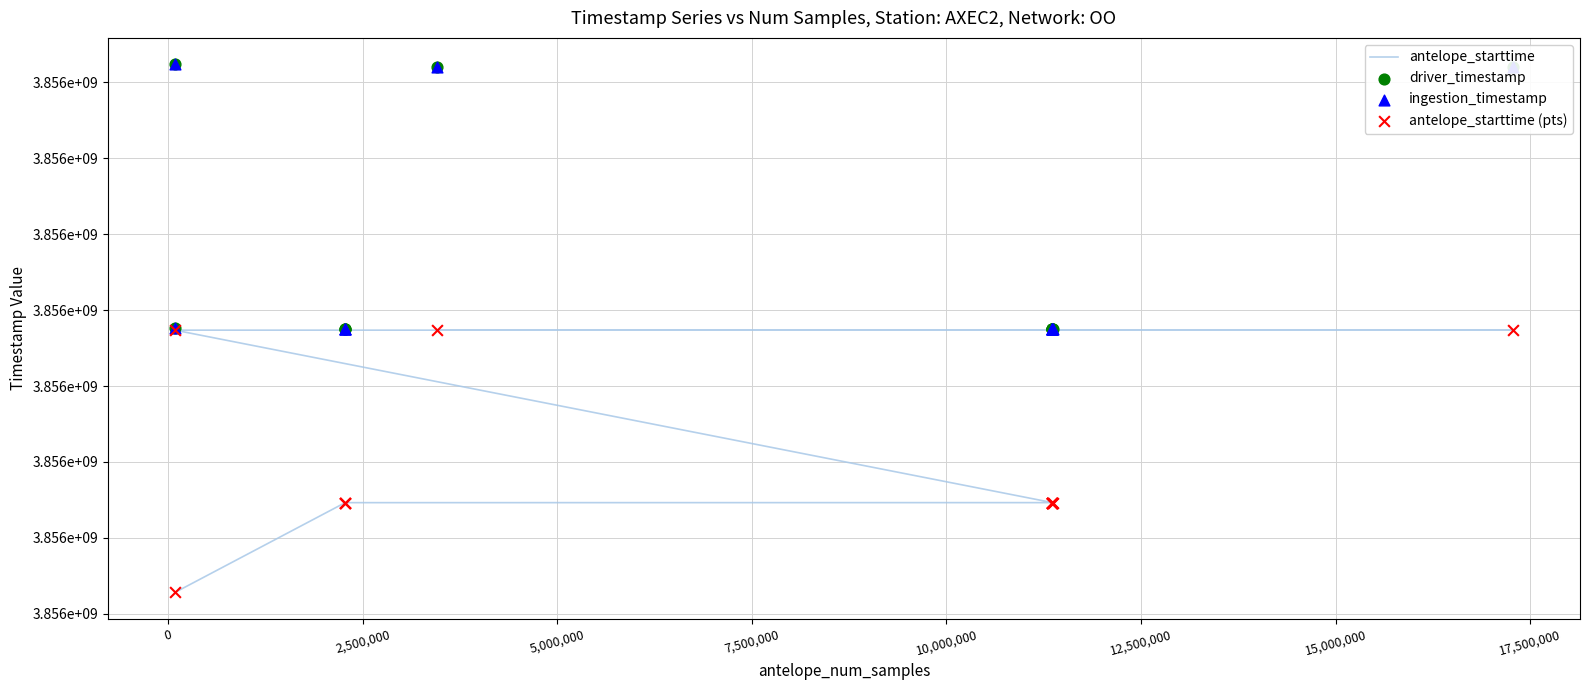

What are all the series names shown in the legend?

antelope_starttime, driver_timestamp, ingestion_timestamp, antelope_starttime (pts)